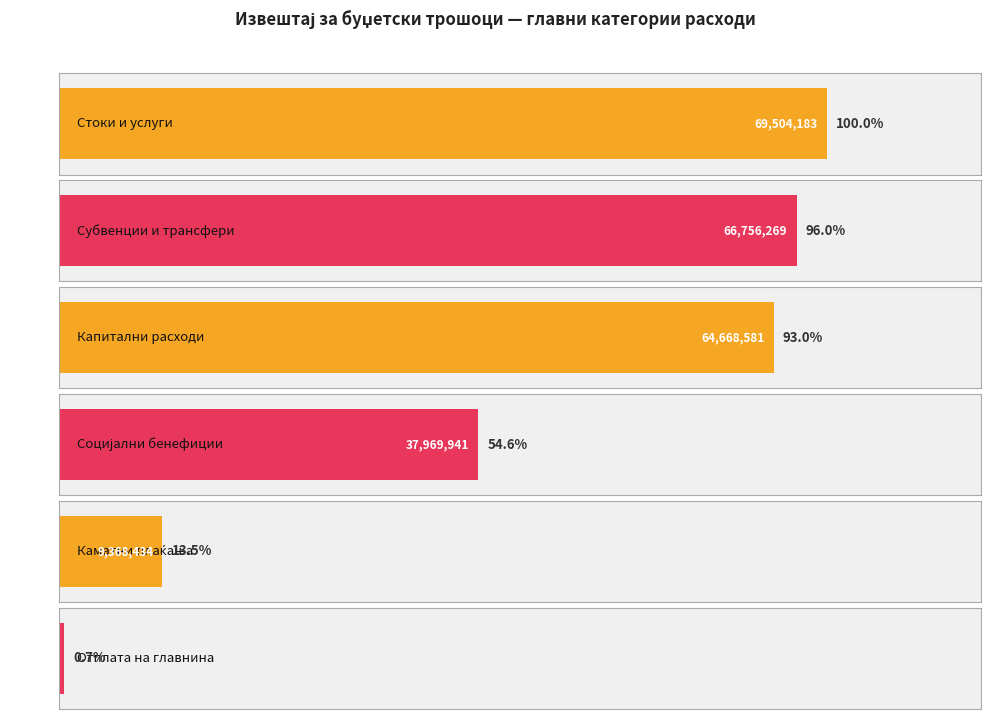

Does the chart contain any negative values?

No